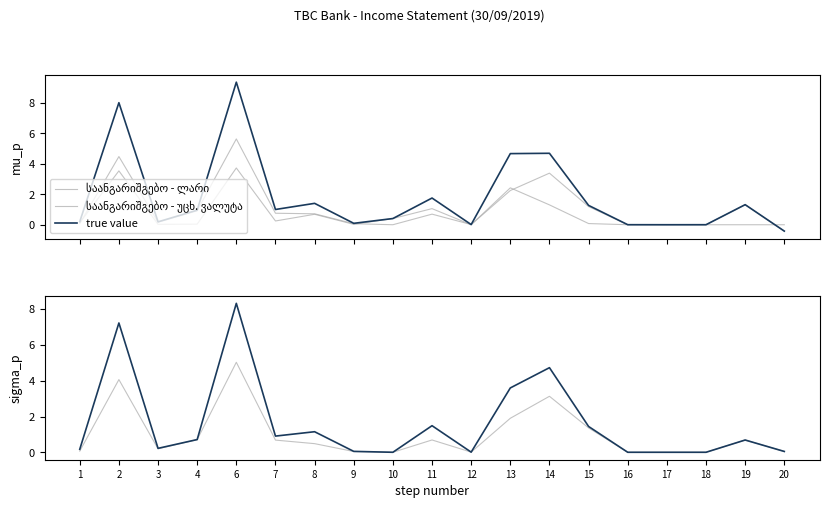

How many data points in საანგარიშგებო - უცხ. ვალუტა are above 0?

15